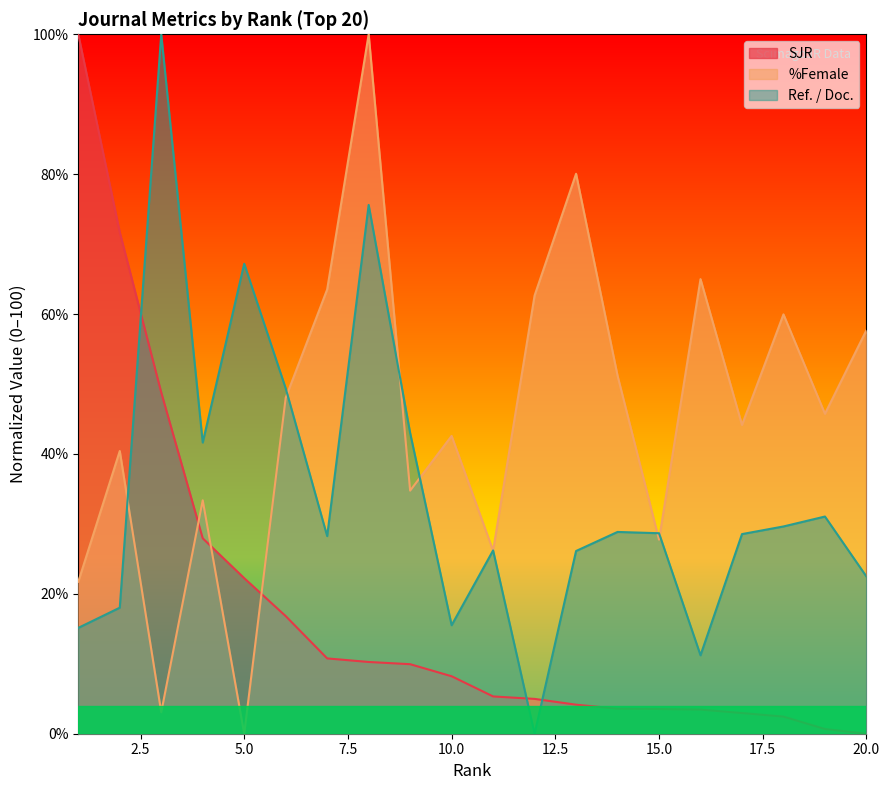

Which has a higher value, 4 or 17?

4